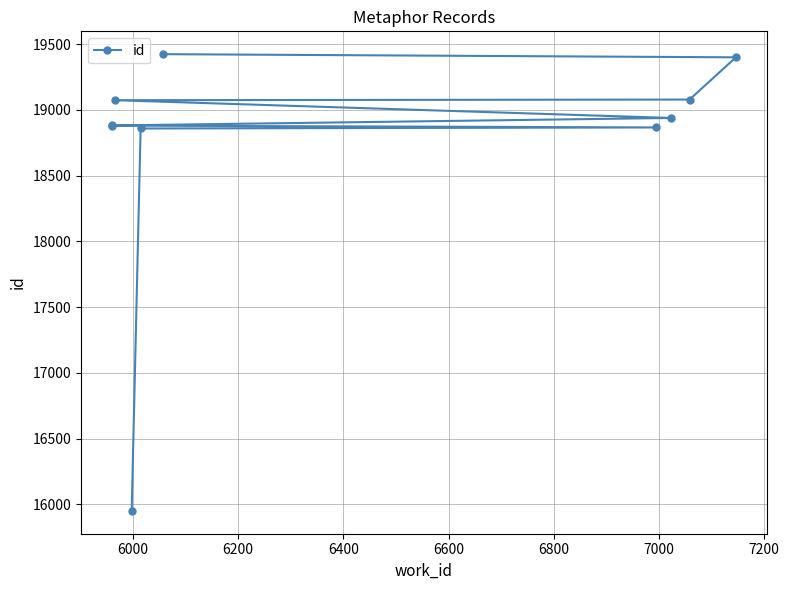

How many values are below 18938?

5